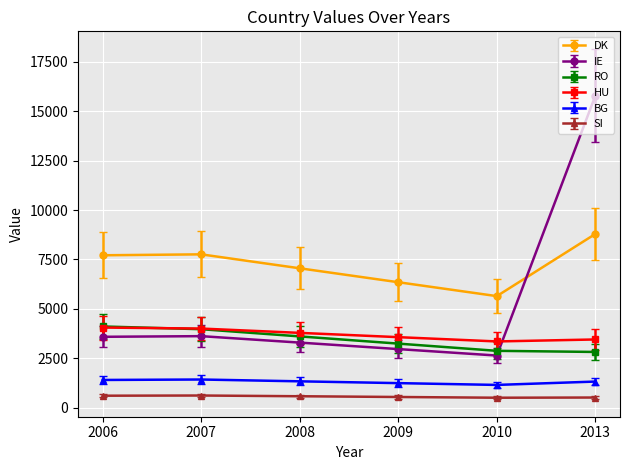

Rank the series at 2009 from highest to lowest value.

DK, HU, RO, IE, BG, SI